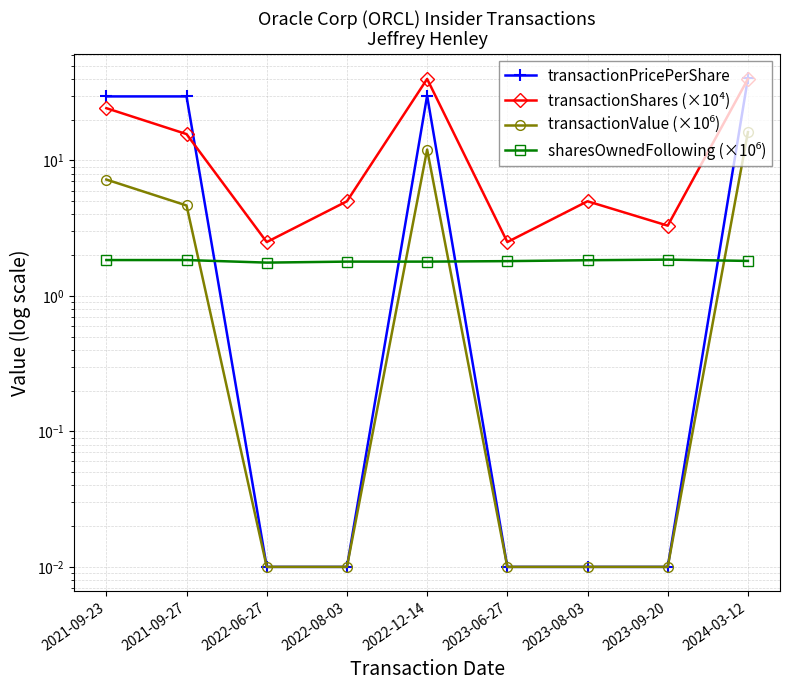

How many lines are shown in the chart?

4